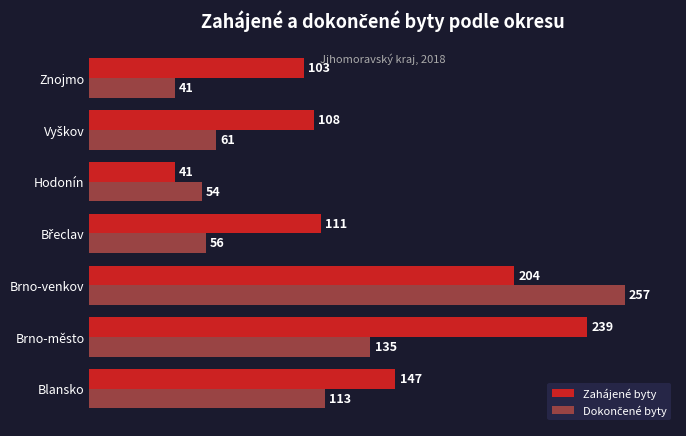

Which category has the lowest value in the Zahájené byty series?

Hodonín